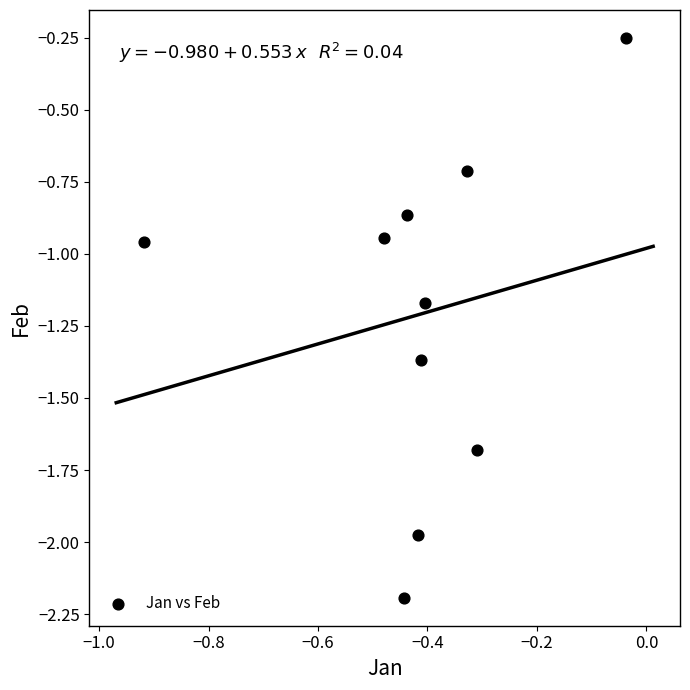

What is the range of Y values (max minus min)?

1.9